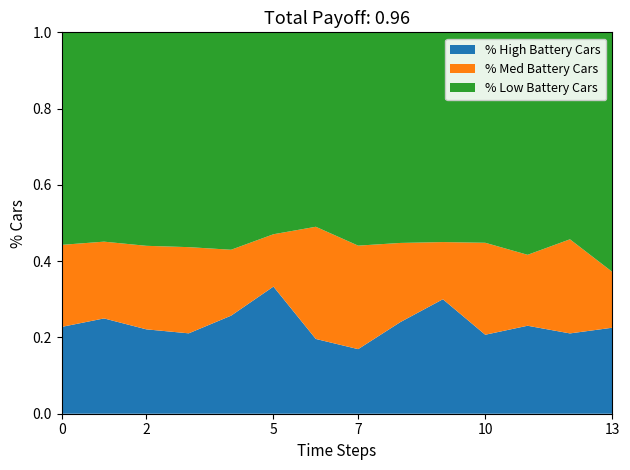

What is the total value across all series at 5?

1.0